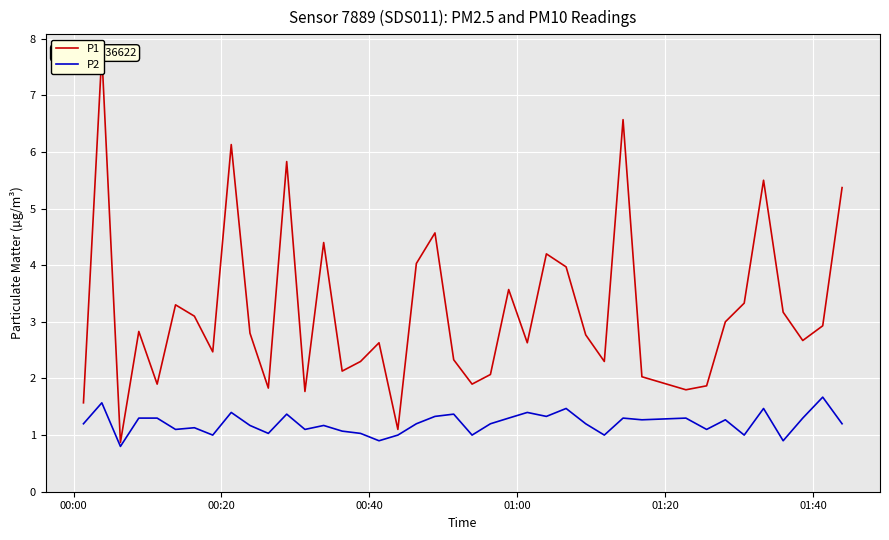

At how many categories does at least one series exceed 4?

10